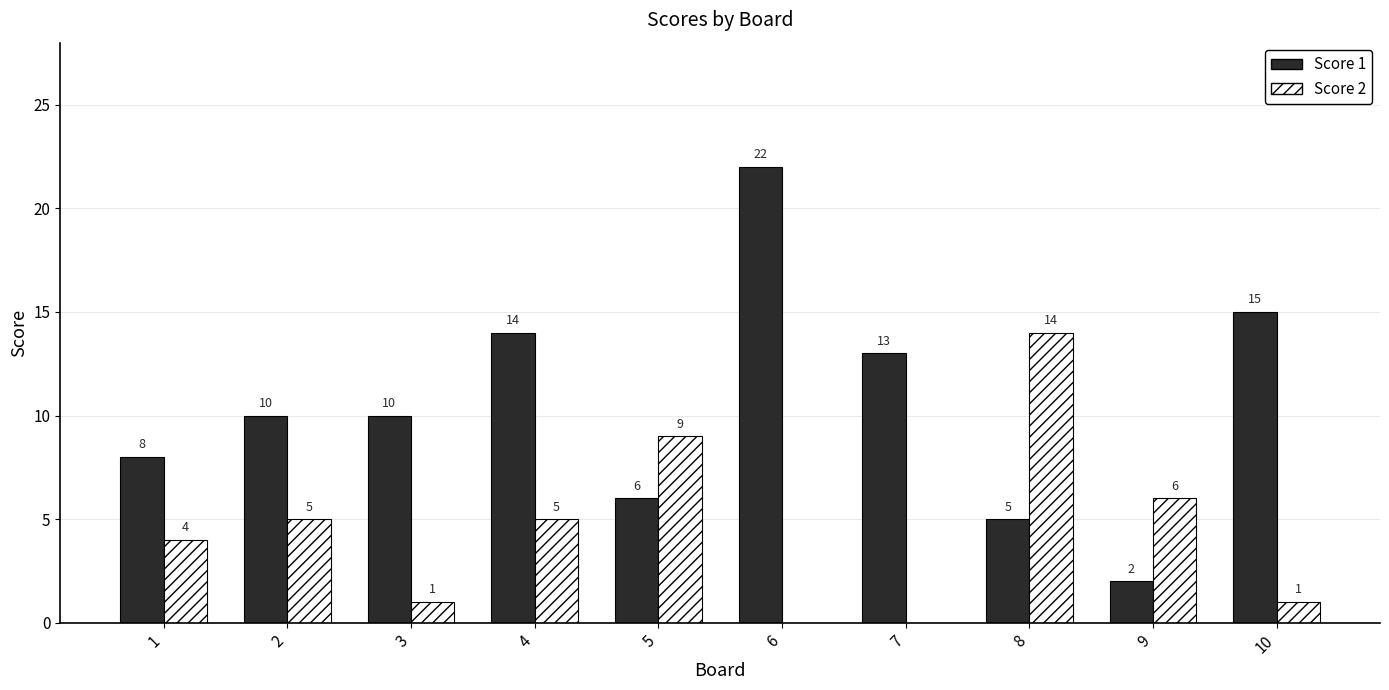

How many groups of bars are there?

10